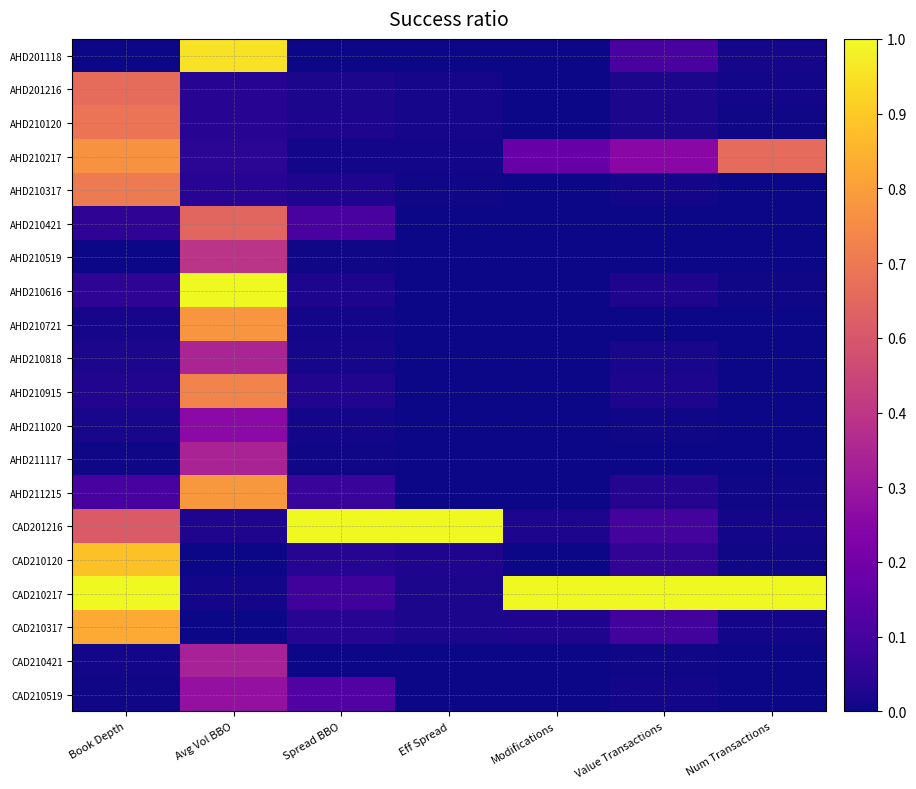

Count the number of categories in the chart.

7